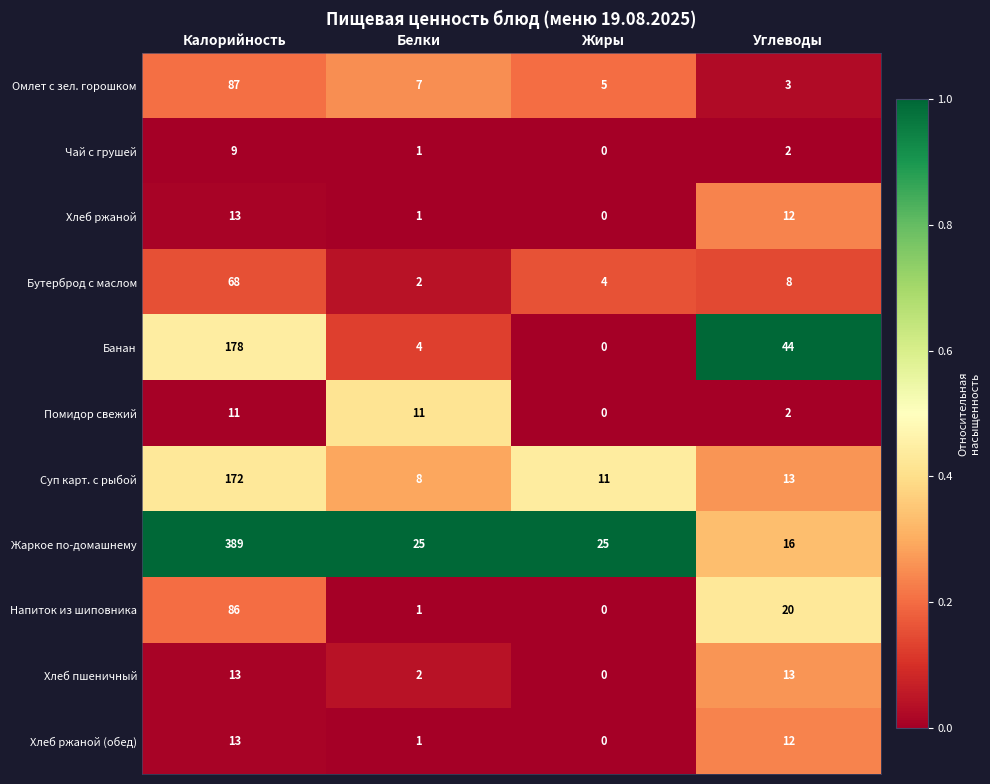

Between Калорийность and Белки, which series saw the biggest shift?

Жаркое по-домашнему